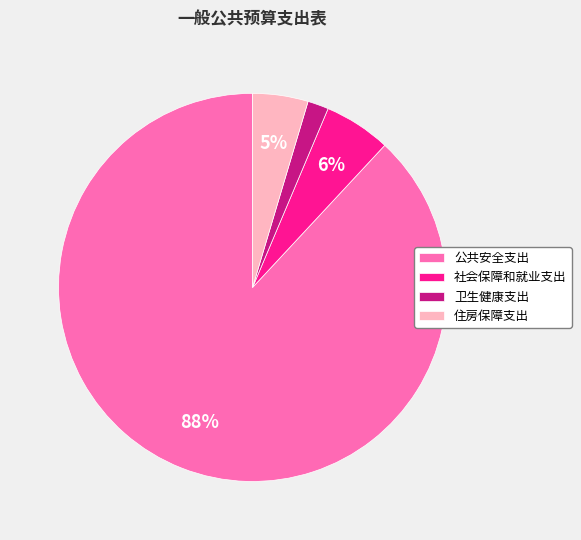

Rank the categories by value from lowest to highest.

卫生健康支出, 住房保障支出, 社会保障和就业支出, 公共安全支出